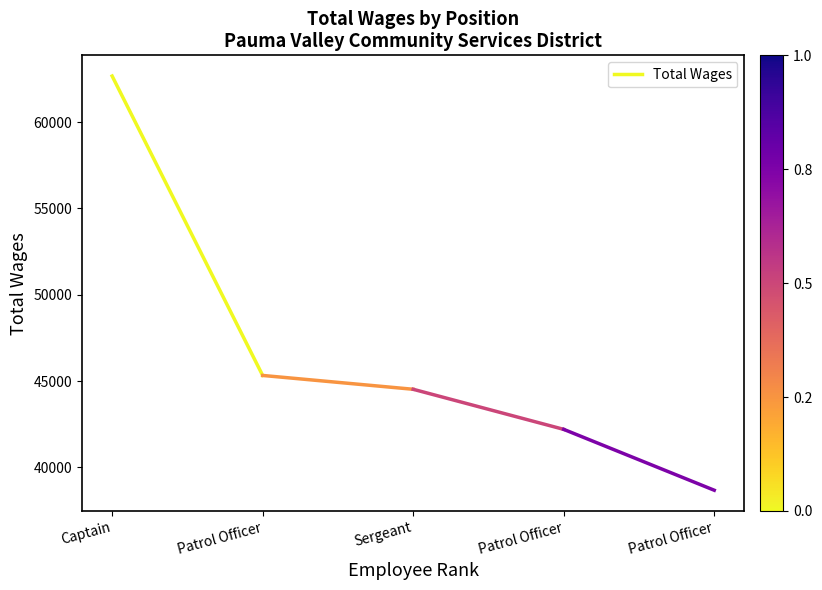

Is this an area chart (filled region under the line)?

No